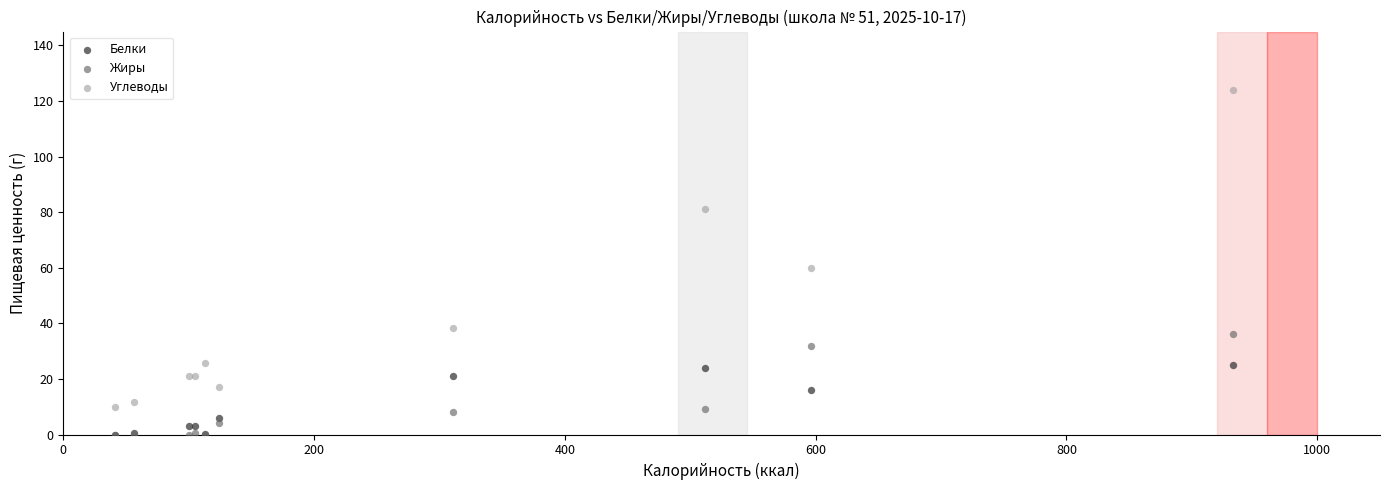

Across all series, what Y value is closest to 62?

60.0